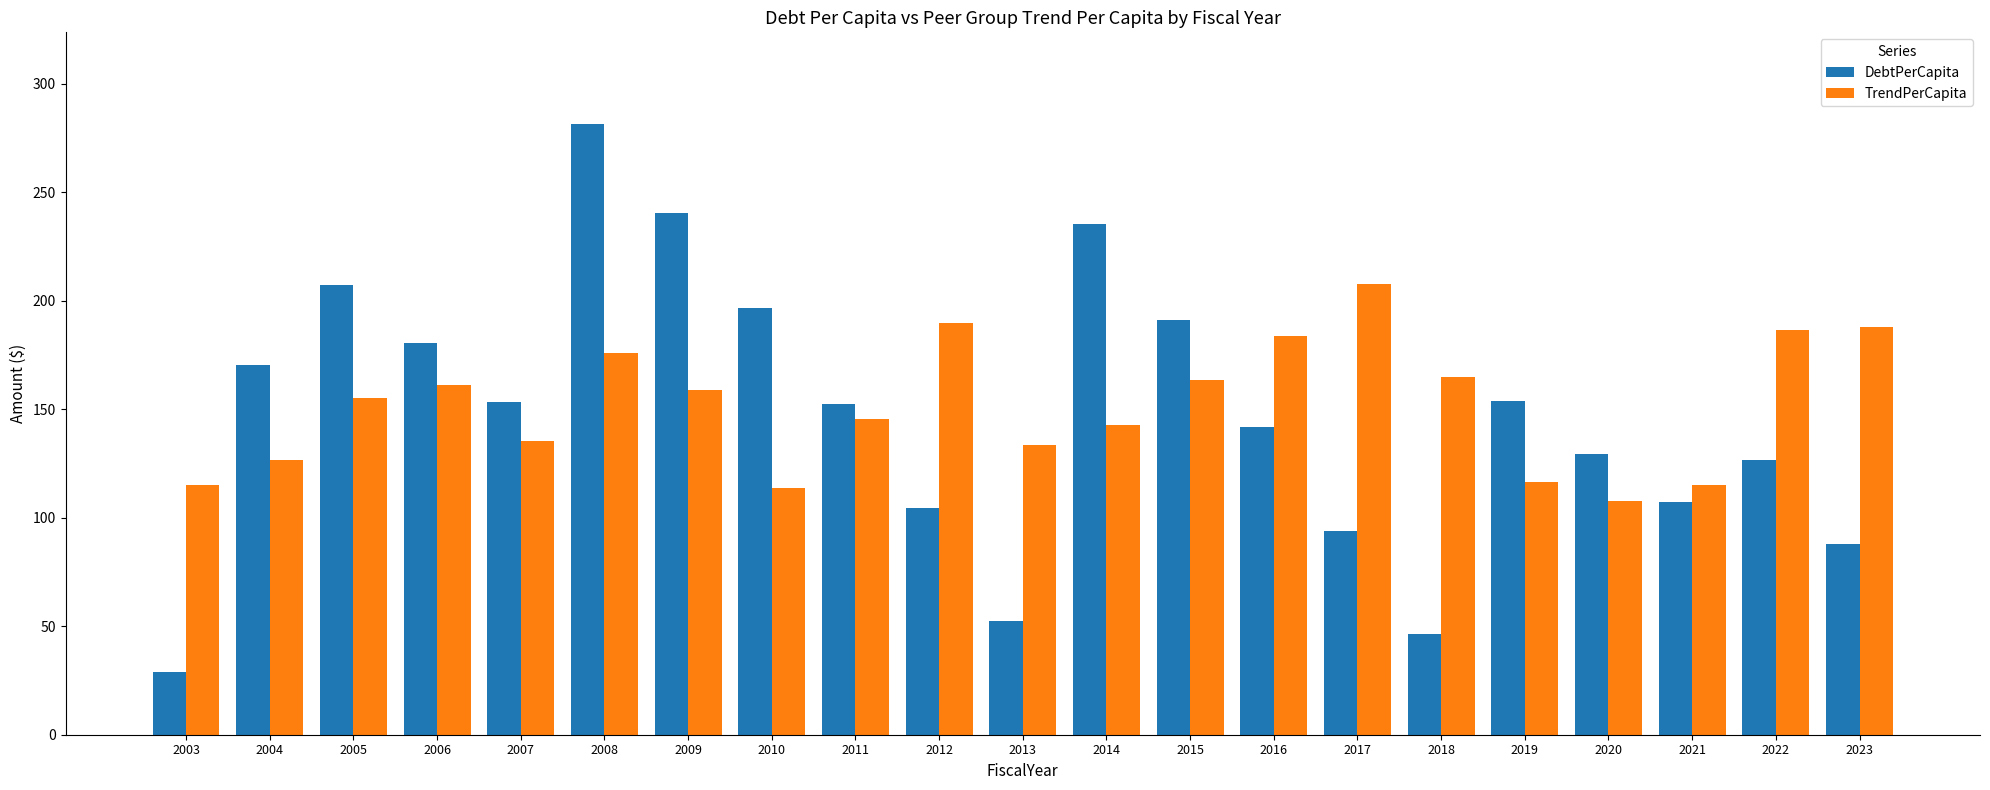

The value of TrendPerCapita at 2023 is 188.0. True or false?

True